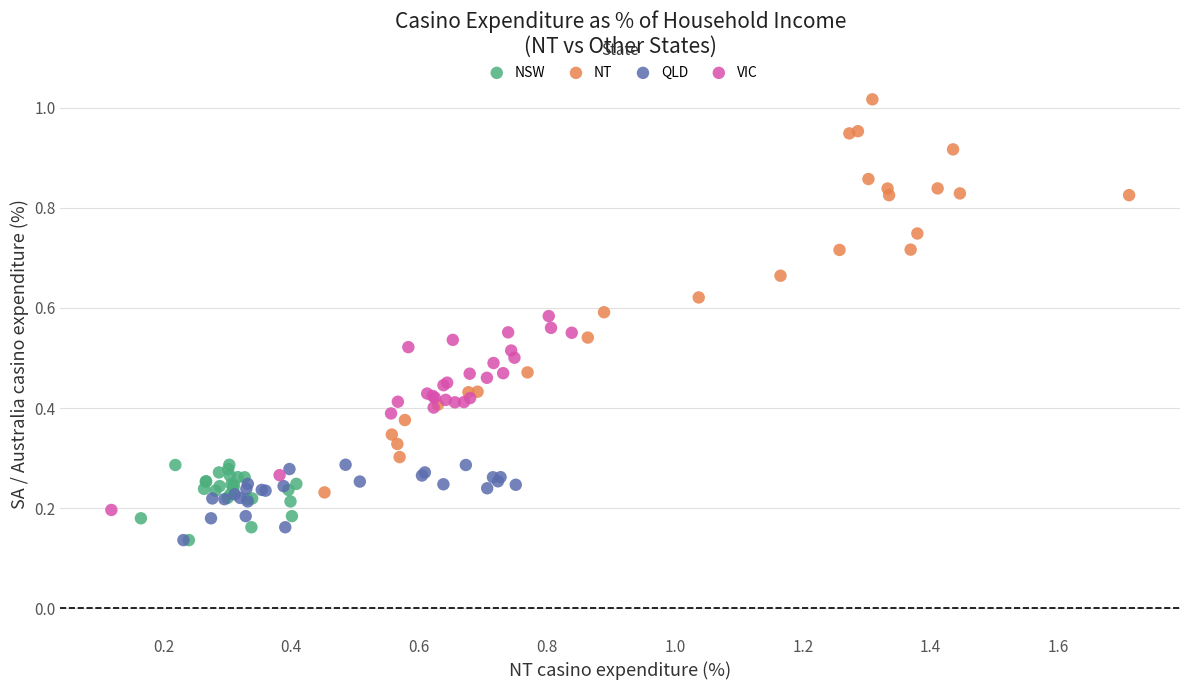

Which series has the largest Y range (max minus min)?

NT